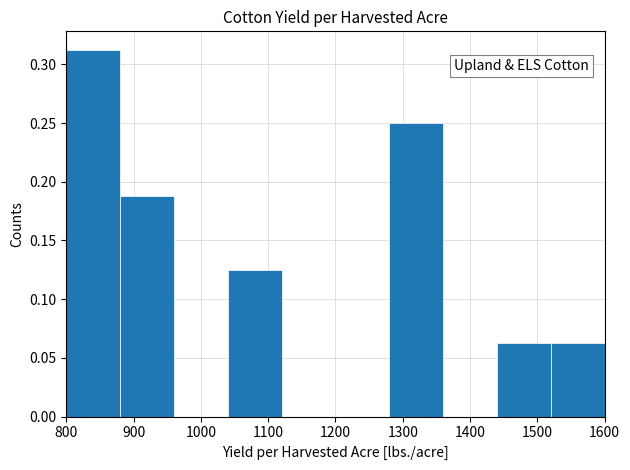

Reading left to right, list every bar in this chart as the range it spans on the x-axis followed by its height. The values are not printed on the chart, so give them approximately, as read against the axis.

800 to 880: 0.315
880 to 960: 0.190
960 to 1040: 0
1040 to 1120: 0.125
1120 to 1200: 0
1200 to 1280: 0
1280 to 1360: 0.250
1360 to 1440: 0
1440 to 1520: 0.065
1520 to 1600: 0.065